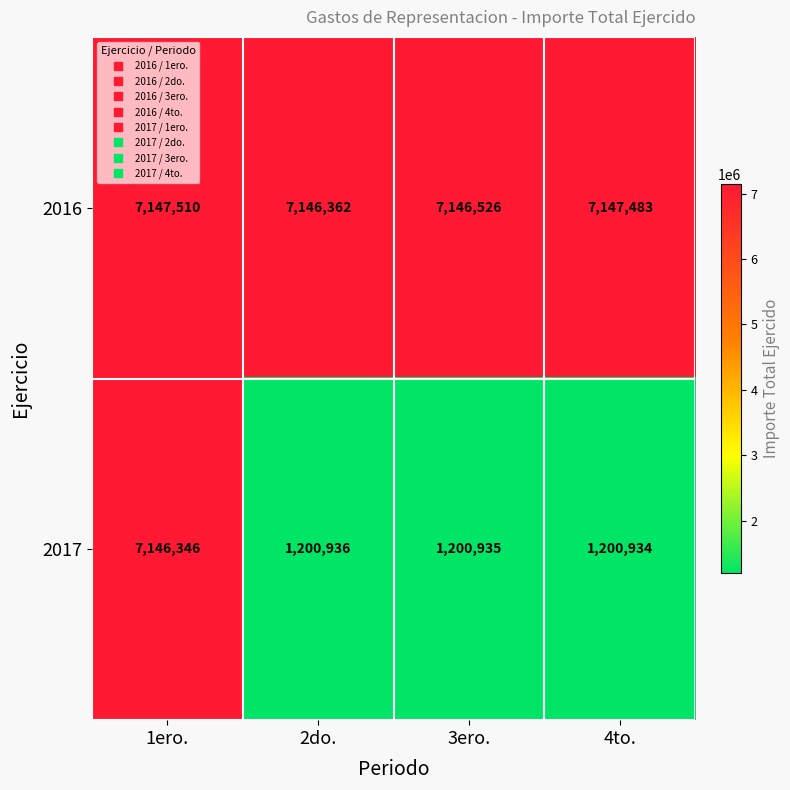

The value of 2016 at 4to. is 3921708. True or false?

False